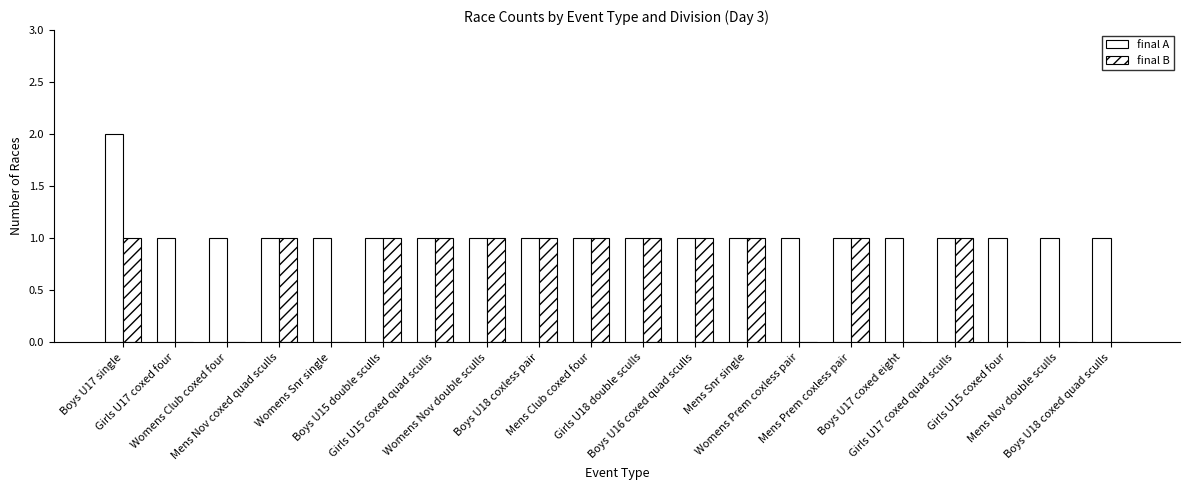

What is the sum of the final B values at Boys U15 double sculls and Boys U17 single?

2